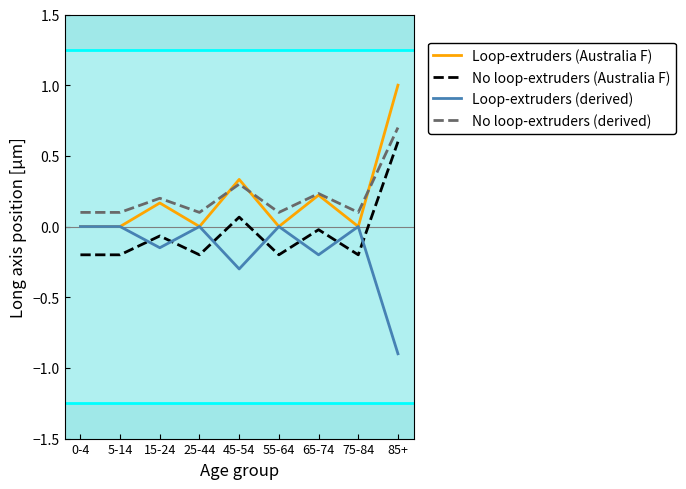

The Loop-extruders (Australia F) series shows 0.0 at 55-64. True or false?

True